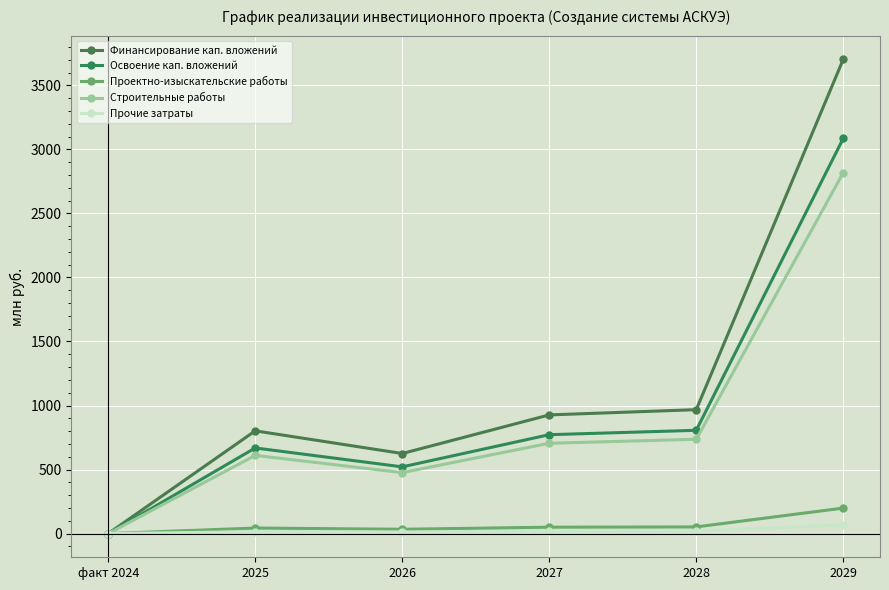

What is the sum of the Финансирование кап. вложений values at 2028 and факт 2024?

967.6